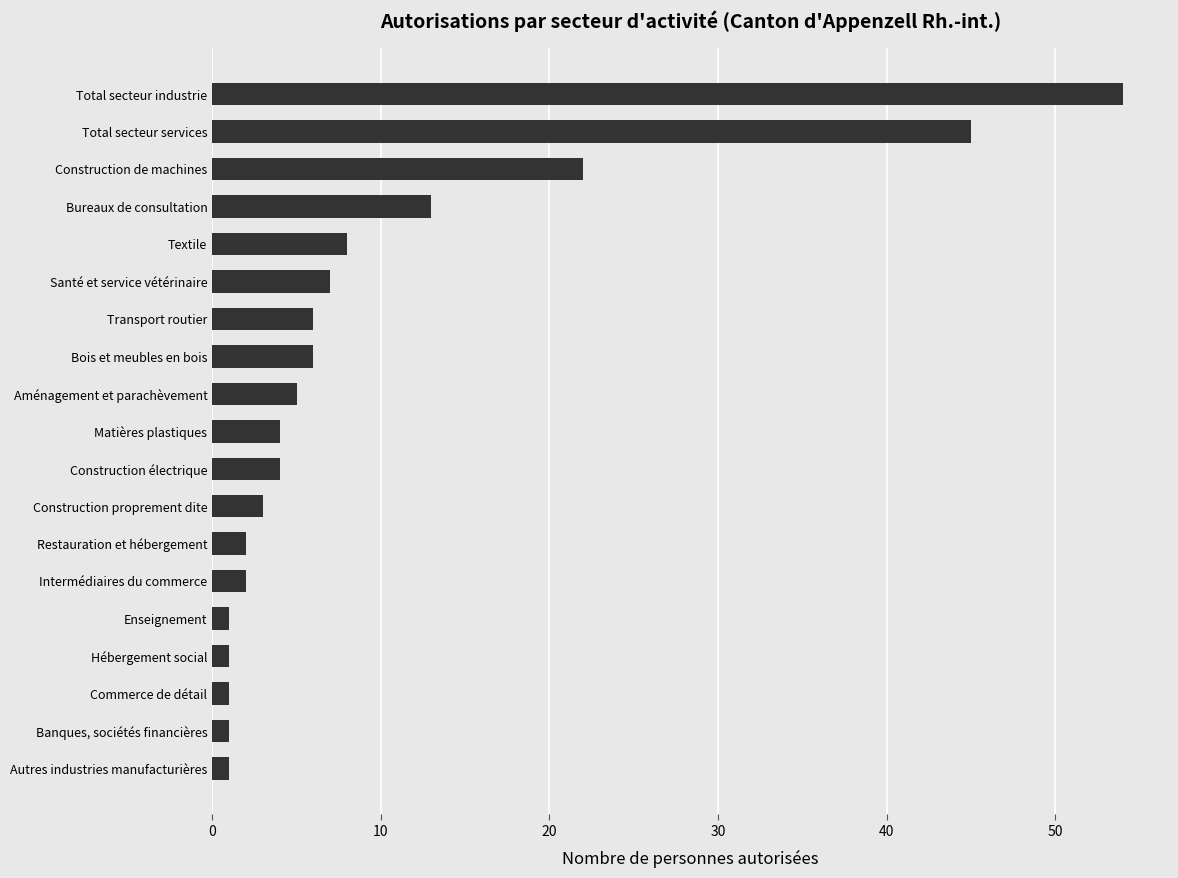

Which has a higher value, Matières plastiques or Commerce de détail?

Matières plastiques